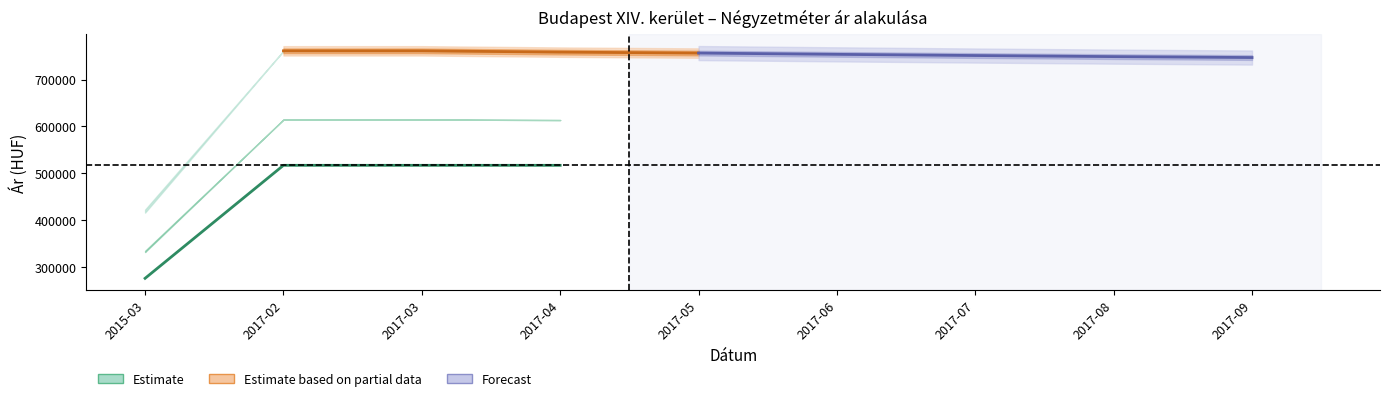

True or false: Átlagos reál ár has more than 2 points higher than both neighbors.

False